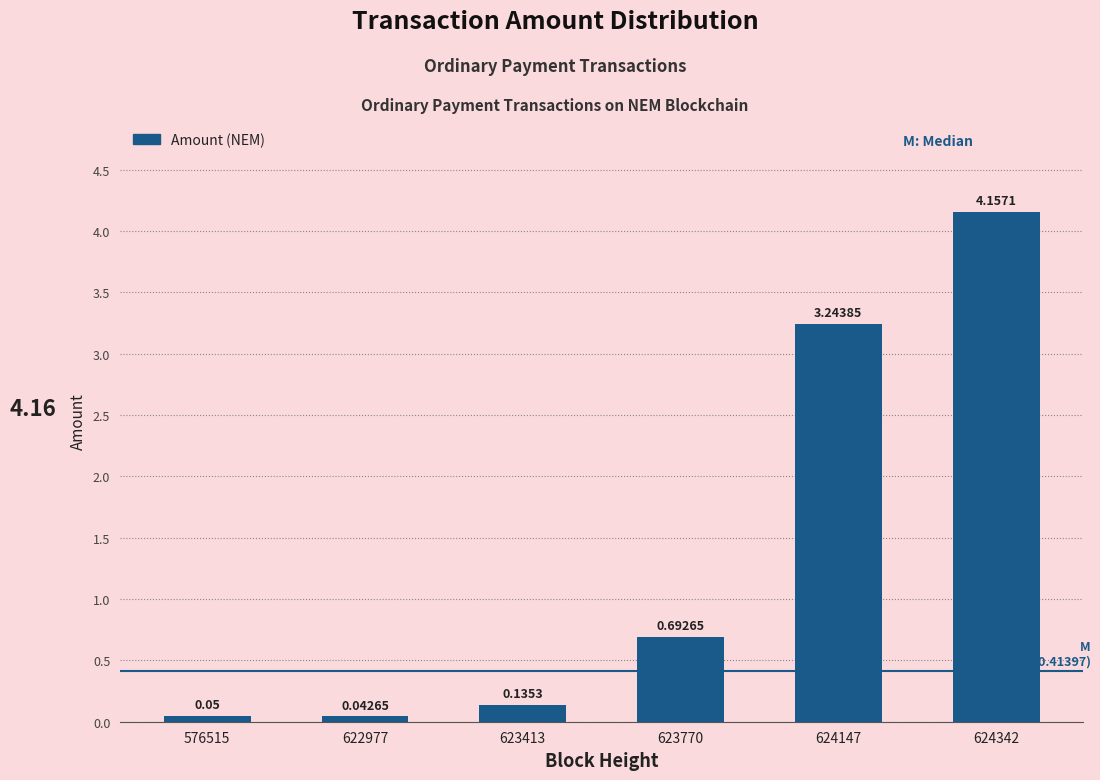

What is the average value?

1.4